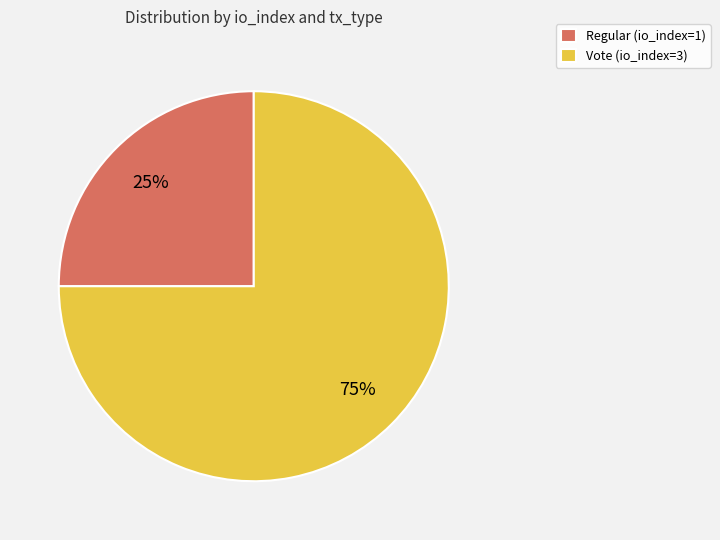

Count the number of slices in the pie.

2